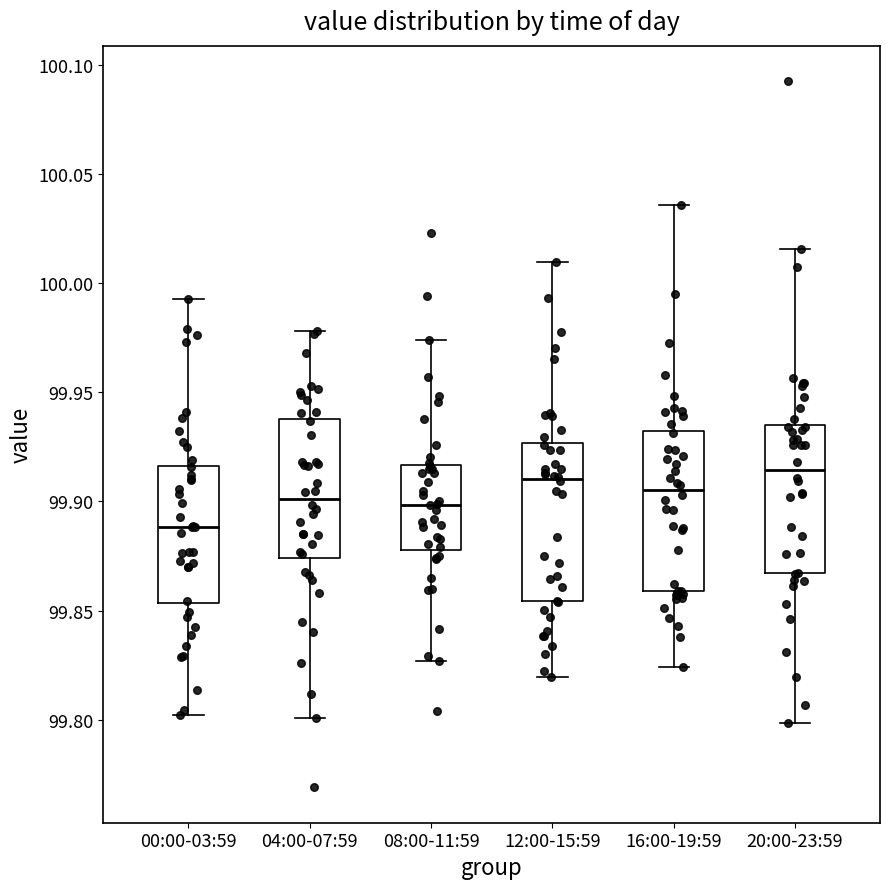

Reading left to right, transcribe this box plot: for each box, give where its median line is, the range the box spans, and where its two whiskers end, as read against the y-axis. The values are not printed on the chart, so give them approximately, as read against the axis.

00:00-03:59: median 99.890, box 99.855 to 99.915, whiskers 99.800 to 99.995
04:00-07:59: median 99.900, box 99.875 to 99.940, whiskers 99.800 to 99.980
08:00-11:59: median 99.900, box 99.880 to 99.915, whiskers 99.825 to 99.975
12:00-15:59: median 99.910, box 99.855 to 99.925, whiskers 99.820 to 100.010
16:00-19:59: median 99.905, box 99.860 to 99.930, whiskers 99.825 to 100.035
20:00-23:59: median 99.915, box 99.865 to 99.935, whiskers 99.800 to 100.015